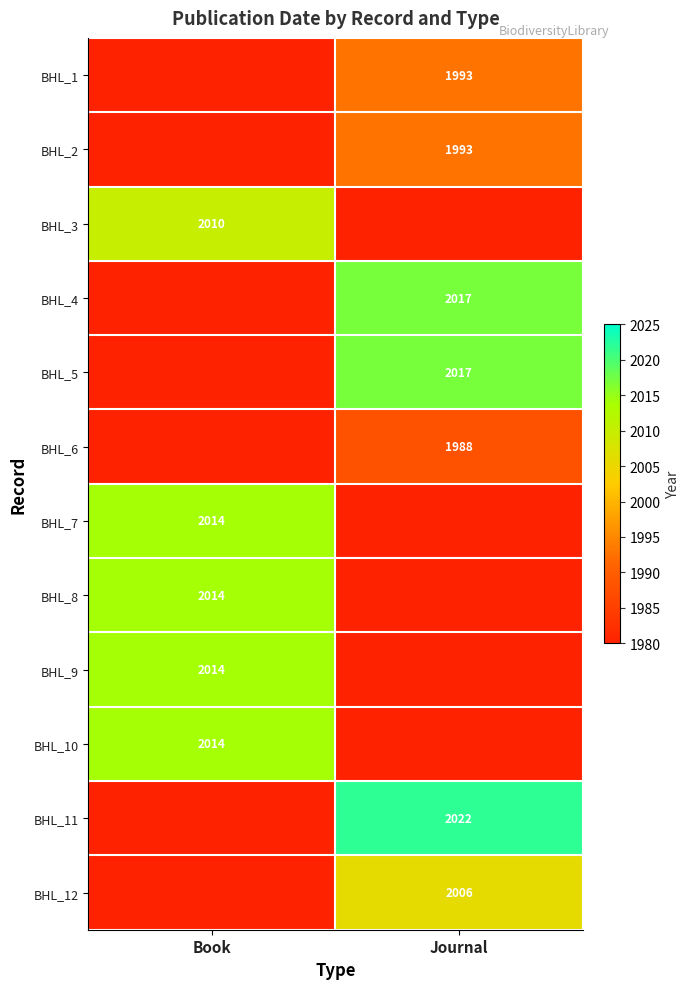

The BHL_12 series shows 3520 at Journal. True or false?

False